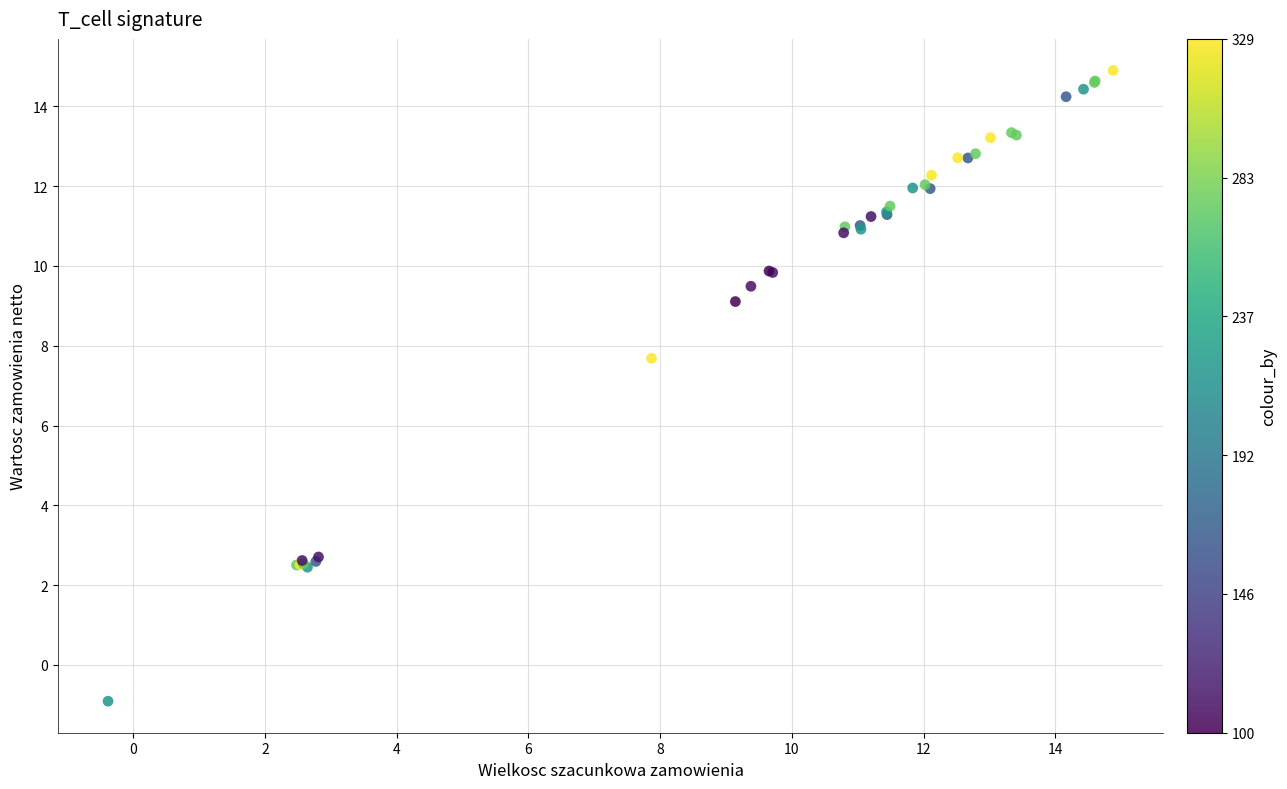

What Y value in the scatter plot is closest to 6?

7.7